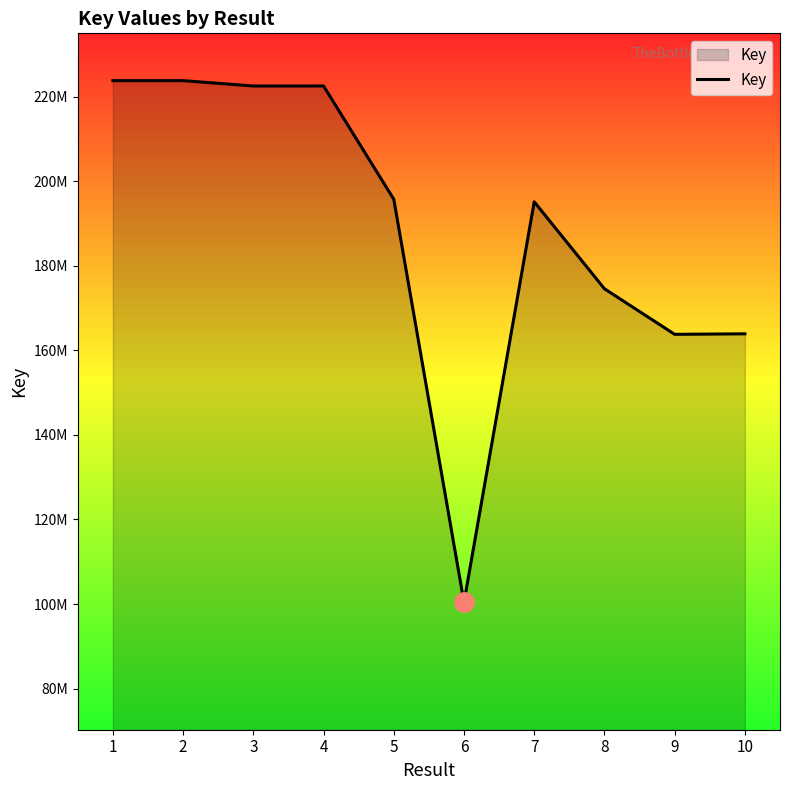

The value at 10 is 163893230. True or false?

True